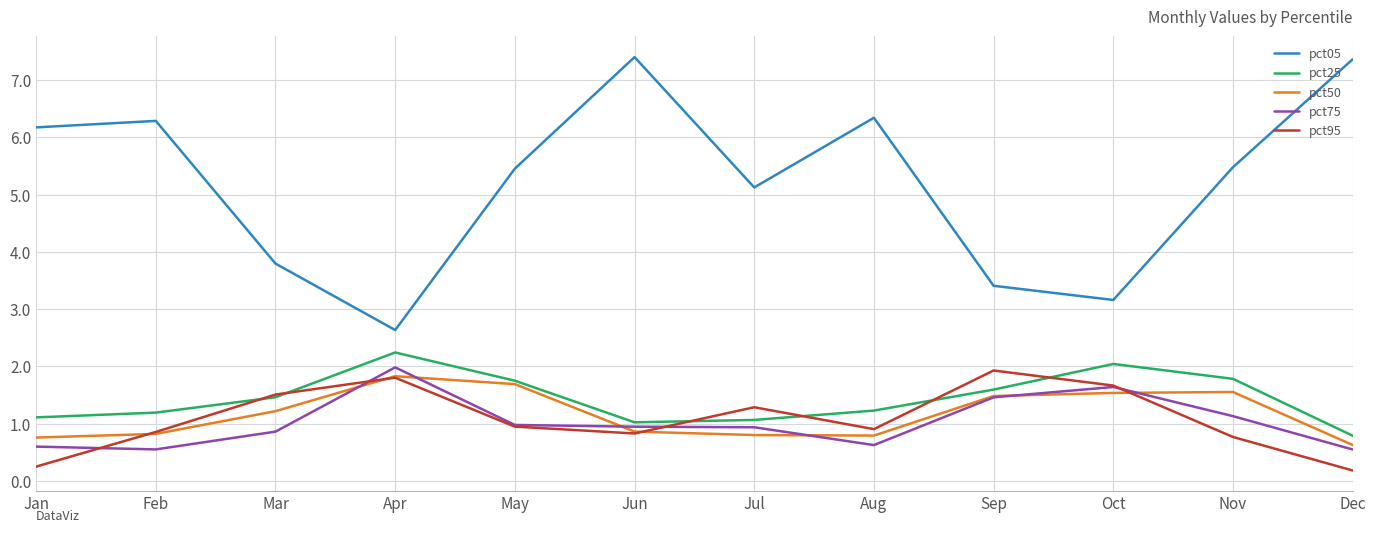

How many interior local peaks does the pct95 series have?

3